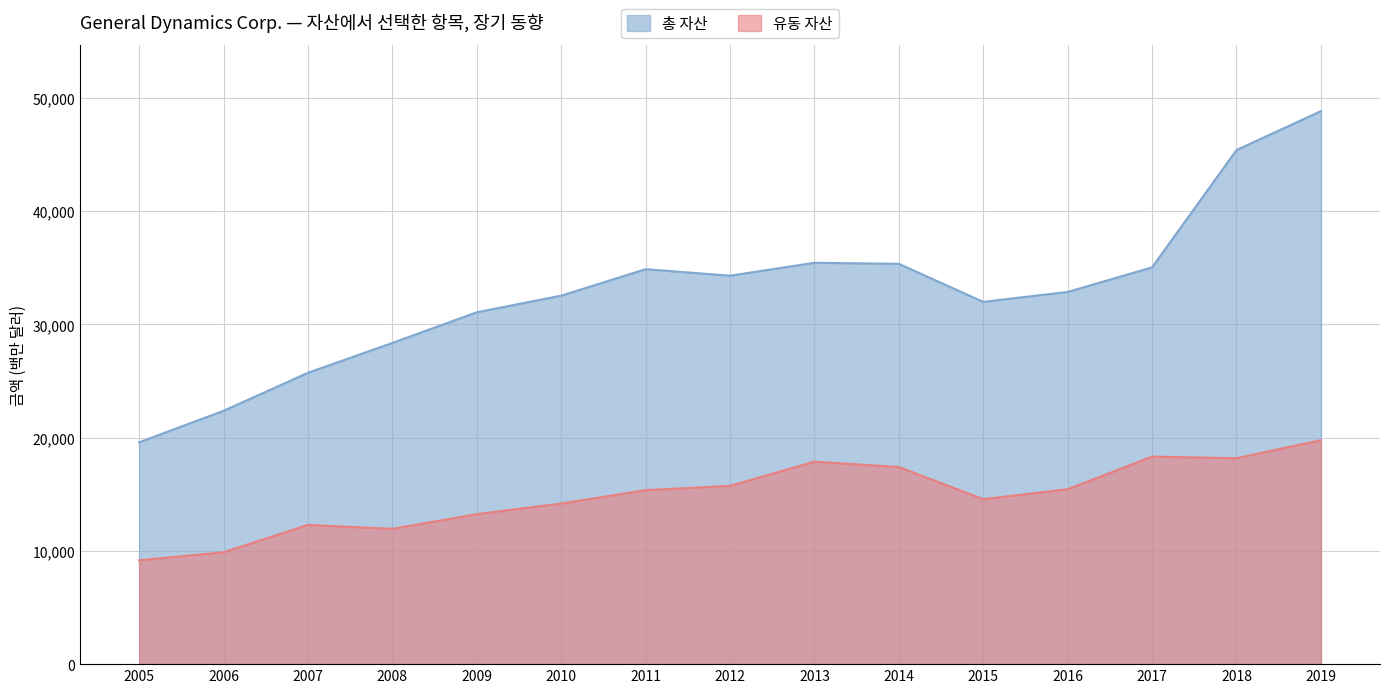

What is the value of the 유동 자산 point at the 8th from the left?

15744